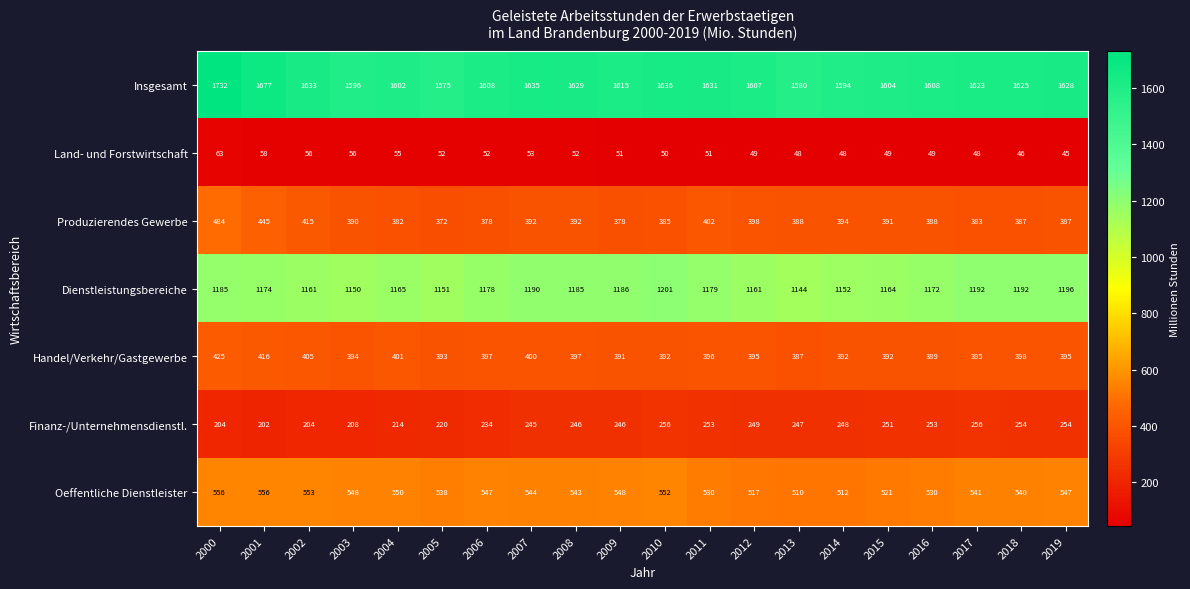

At how many categories does at least one series exceed 682?

20